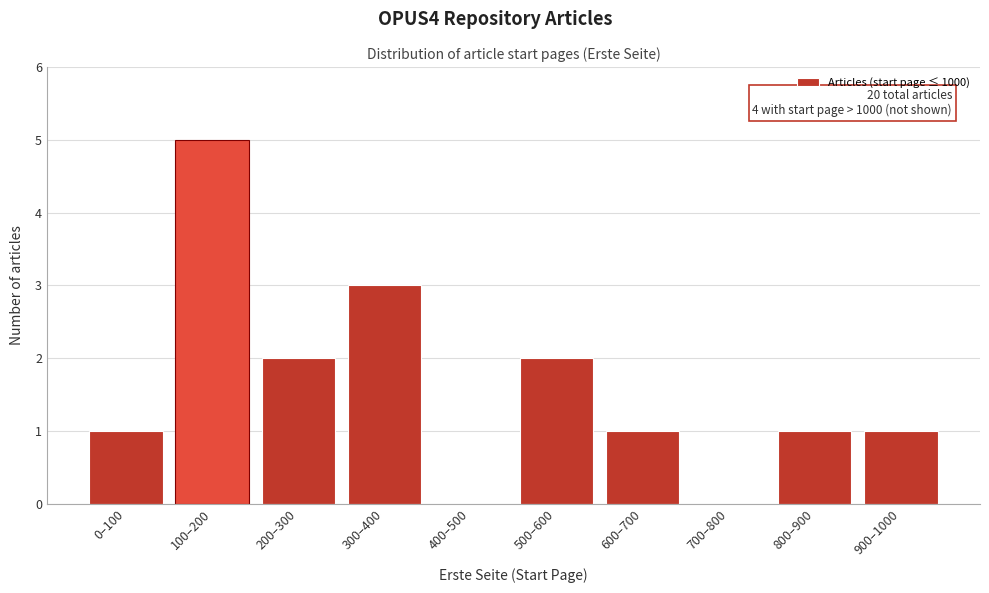

Reading left to right, what are all the values shown in this chart?

0–100=1	100–200=5	200–300=2	300–400=3	400–500=0	500–600=2	600–700=1	700–800=0	800–900=1	900–1000=1